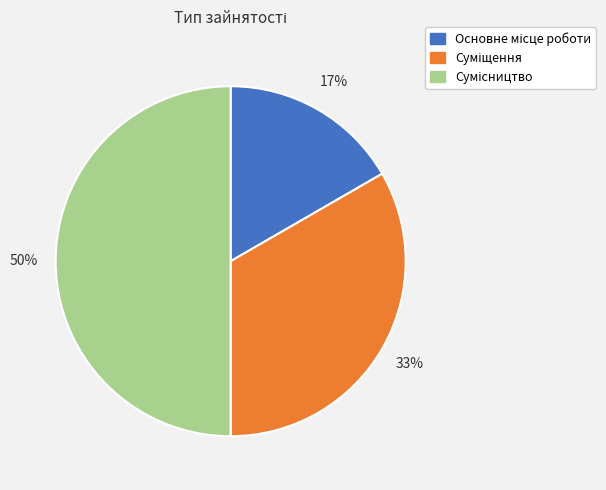

To the nearest percent, what is the difference between the largest and smallest slice percentages?

33%